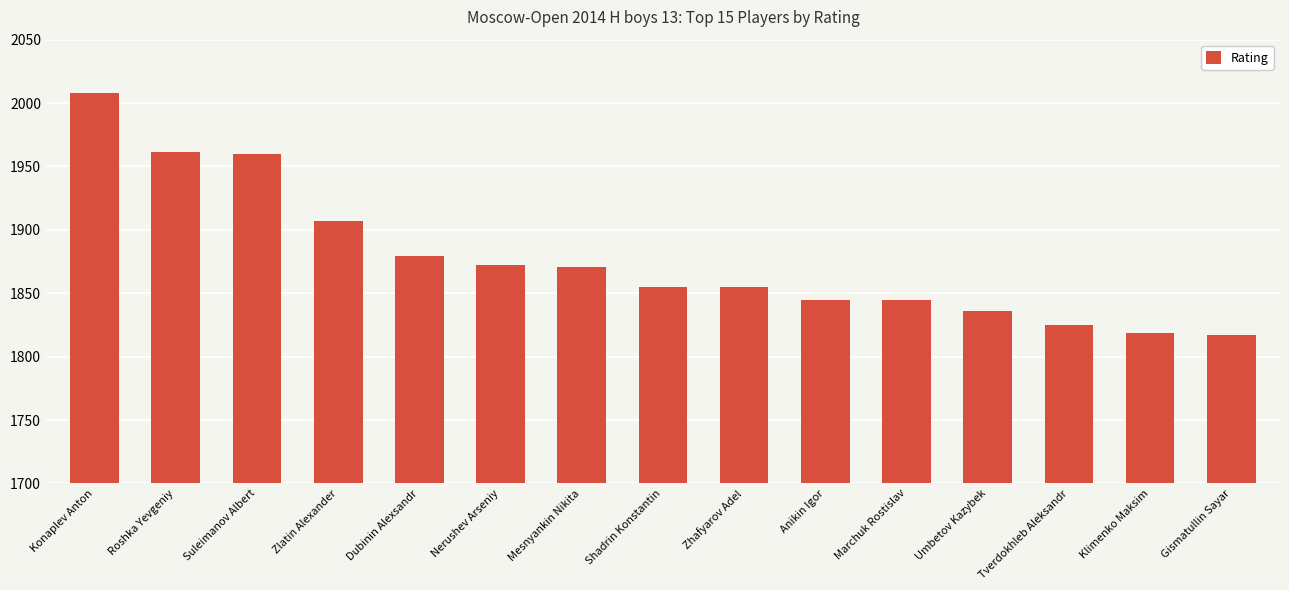

The value at Konaplev Anton is 2008. True or false?

True